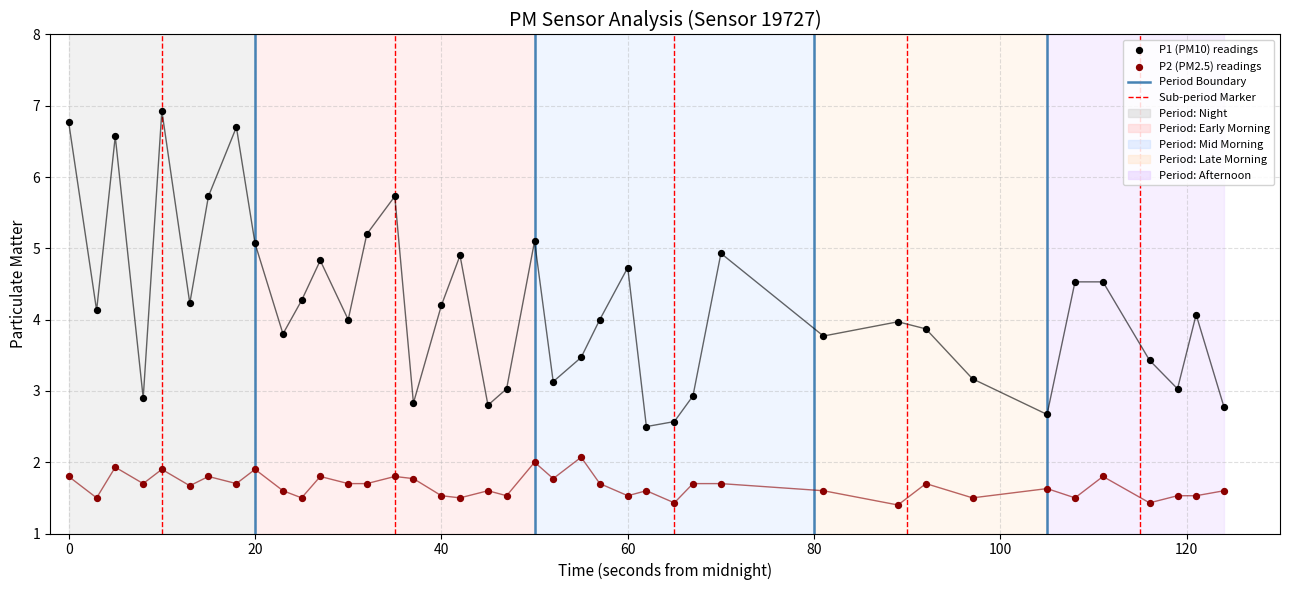

Across all data points, what is the range of X values (max minus min)?

124.0